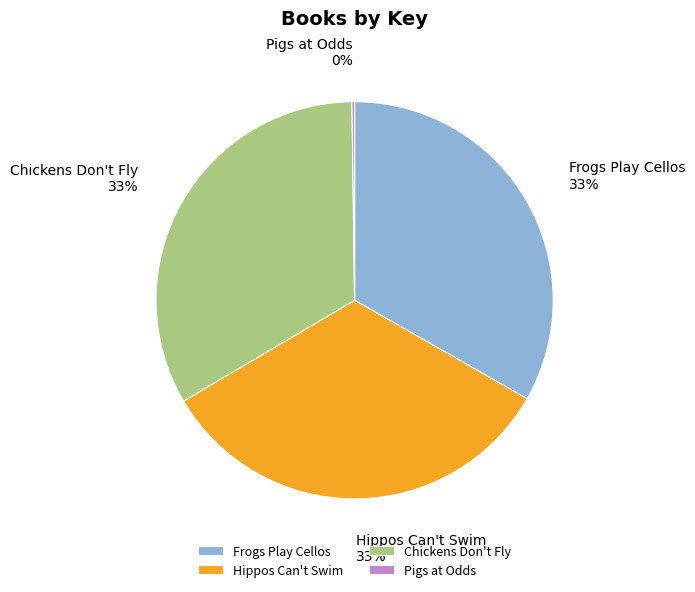

Does Hippos Can't Swim represent more than half of the total?

No